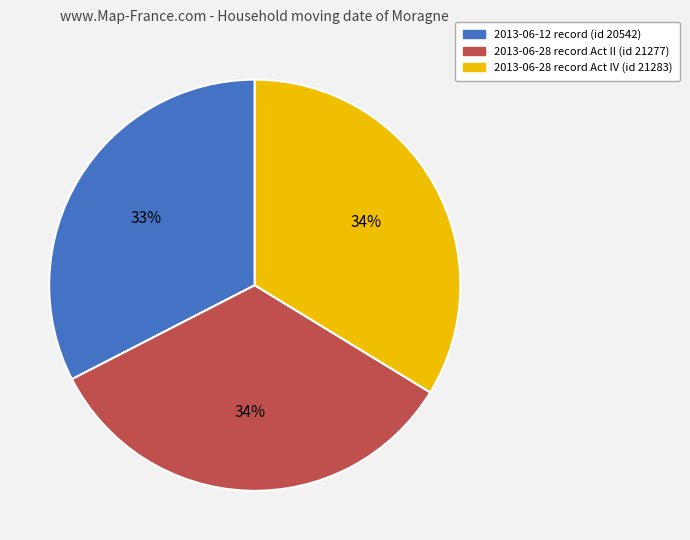

Is the sum of 2013-06-28 record Act II (id 21277) and 2013-06-12 record (id 20542) greater than half?

Yes